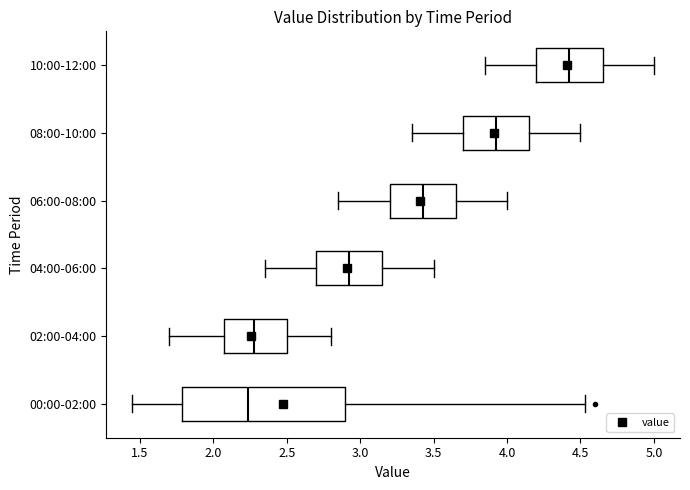

Reading bottom to top, transcribe this box plot: for each box, give where its median line is, the range the box spans, and where its two whiskers end, as read against the x-axis. The values are not printed on the chart, so give them approximately, as read against the axis.

00:00-02:00: median 2.25, box 1.80 to 2.90, whiskers 1.45 to 4.55
02:00-04:00: median 2.30, box 2.10 to 2.50, whiskers 1.70 to 2.80
04:00-06:00: median 2.95, box 2.70 to 3.15, whiskers 2.35 to 3.50
06:00-08:00: median 3.45, box 3.20 to 3.65, whiskers 2.85 to 4.00
08:00-10:00: median 3.95, box 3.70 to 4.15, whiskers 3.35 to 4.50
10:00-12:00: median 4.45, box 4.20 to 4.65, whiskers 3.85 to 5.00